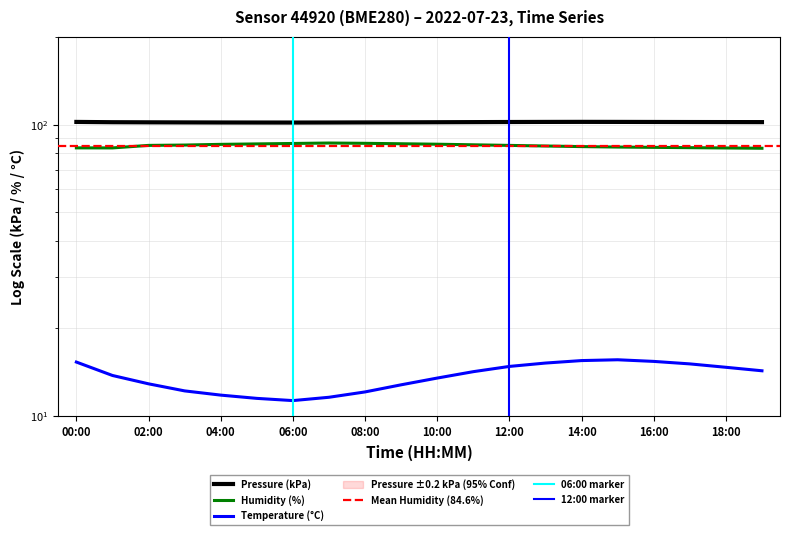

Does the chart have visible grid lines?

Yes